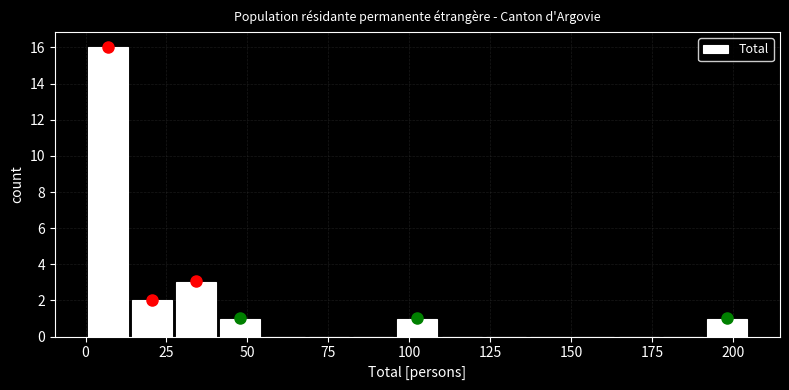

Read against the x-axis, roughly where is the centre of the tallest bar?

5